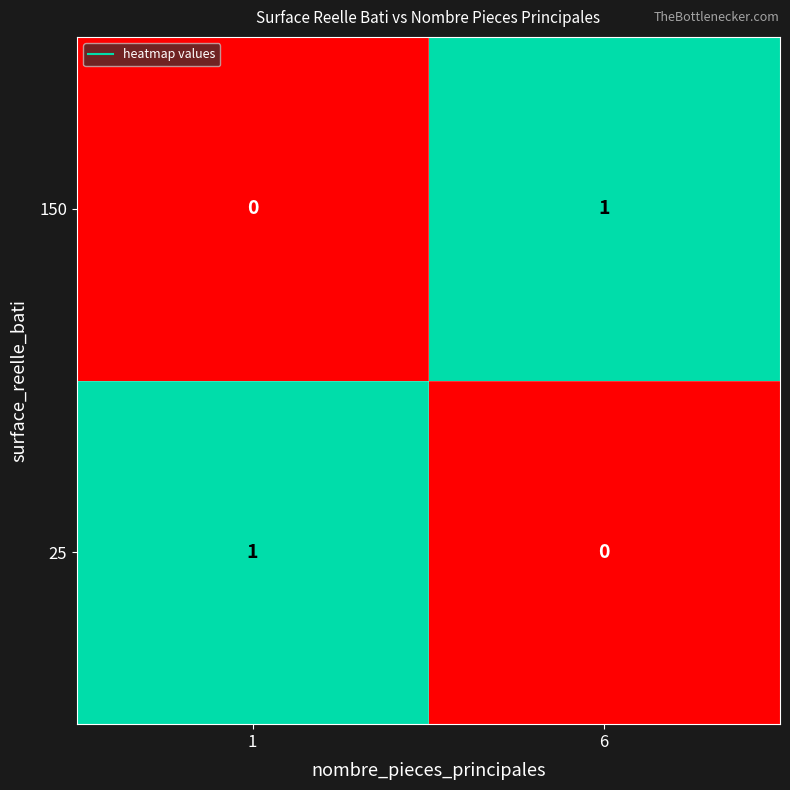

Count the number of data series in this chart.

2